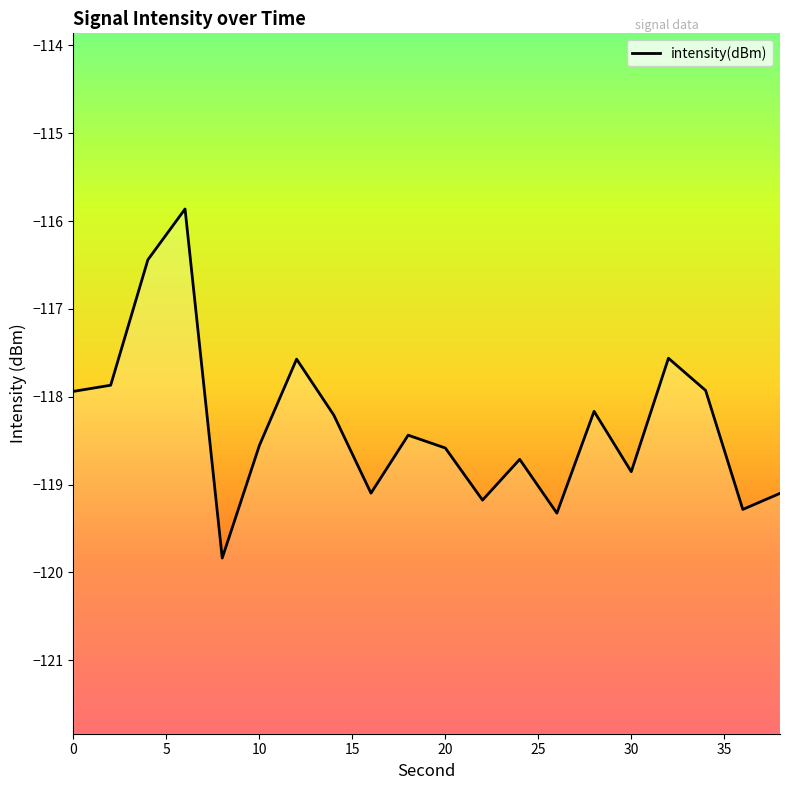

What is the smallest value displayed?

-119.8